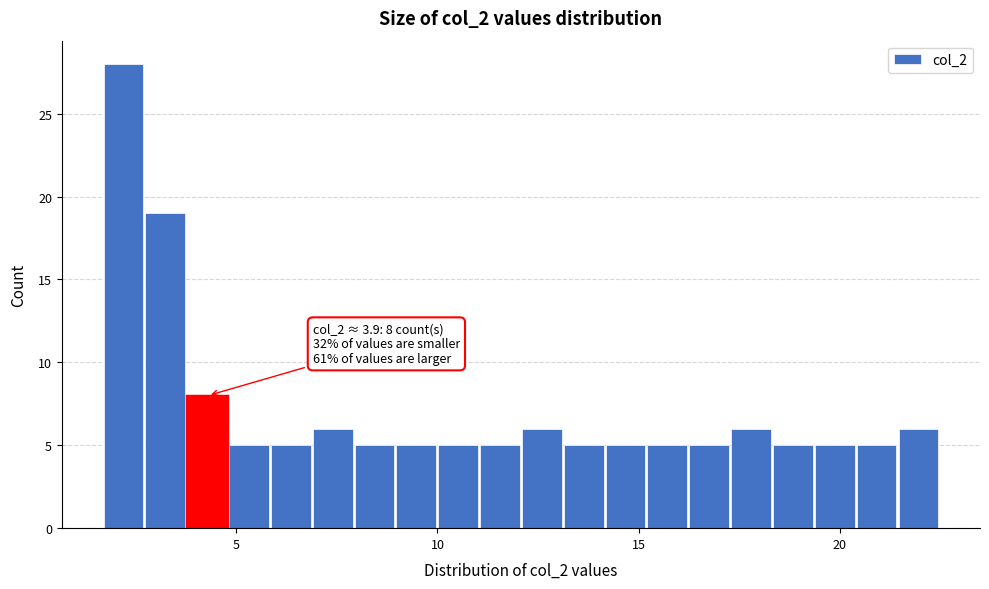

Read against the x-axis, roughly where is the centre of the tallest bar?

2.0